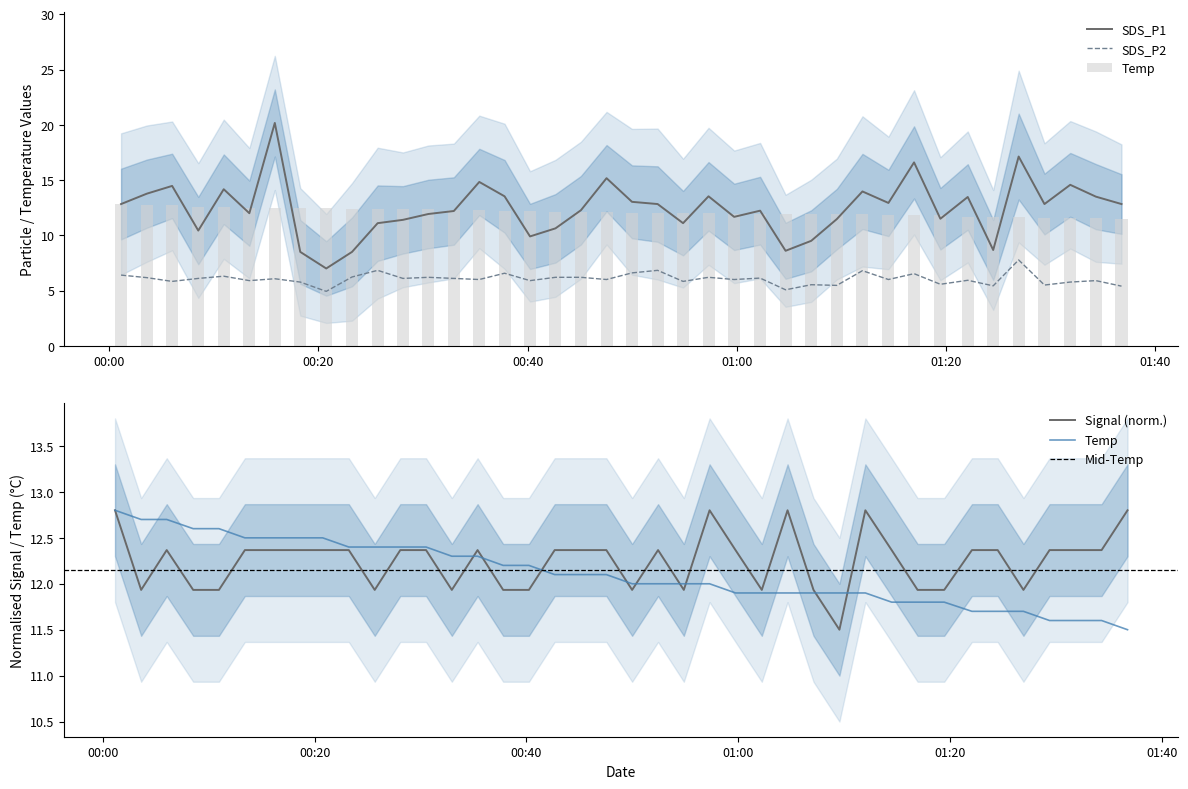

What is the lowest value of the SDS_P1 series?

7.0